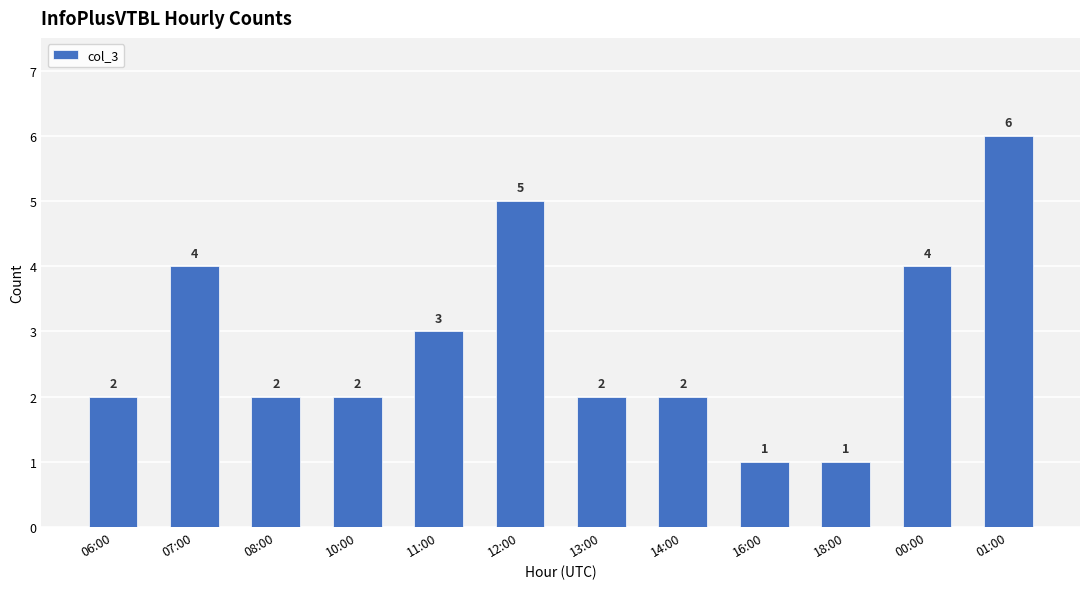

What is the label of the 8th bar from the left?

14:00